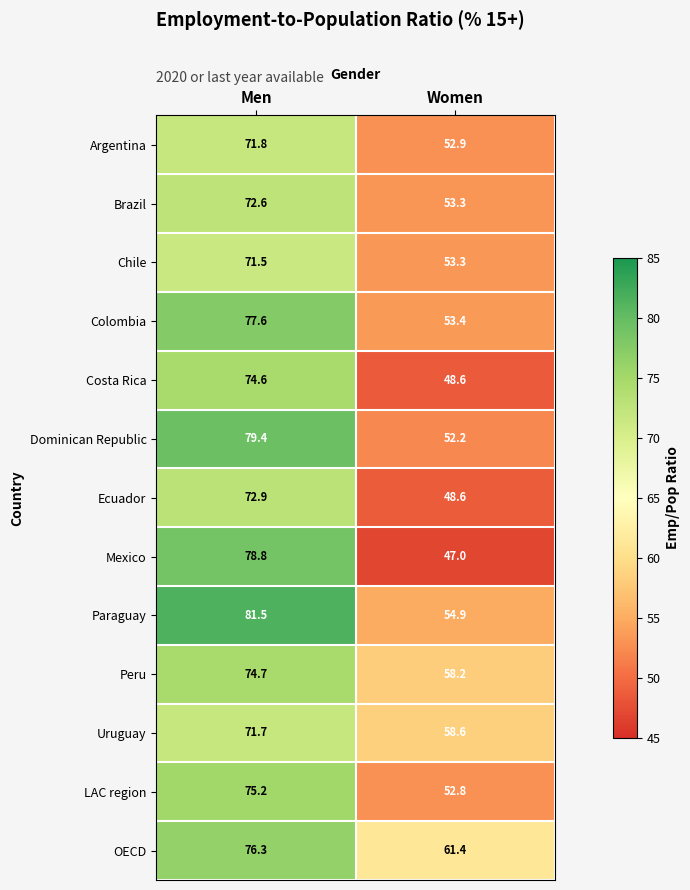

How many data points in Dominican Republic are less than 79?

1